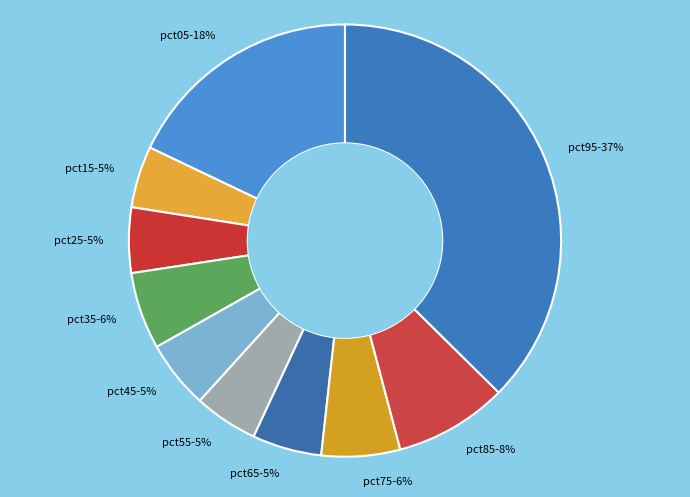

To the nearest percent, what is the average slice percentage?

10%